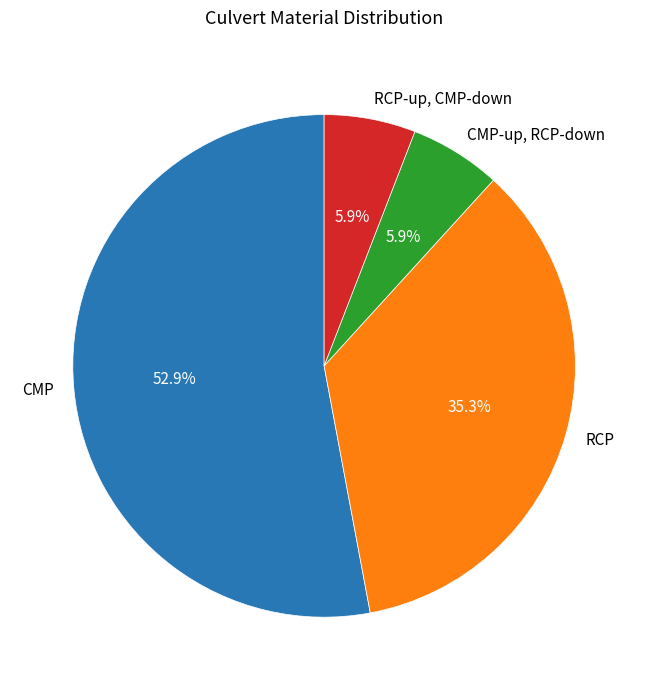

What percentage is NOT represented by CMP-up, RCP-down?

94.1%